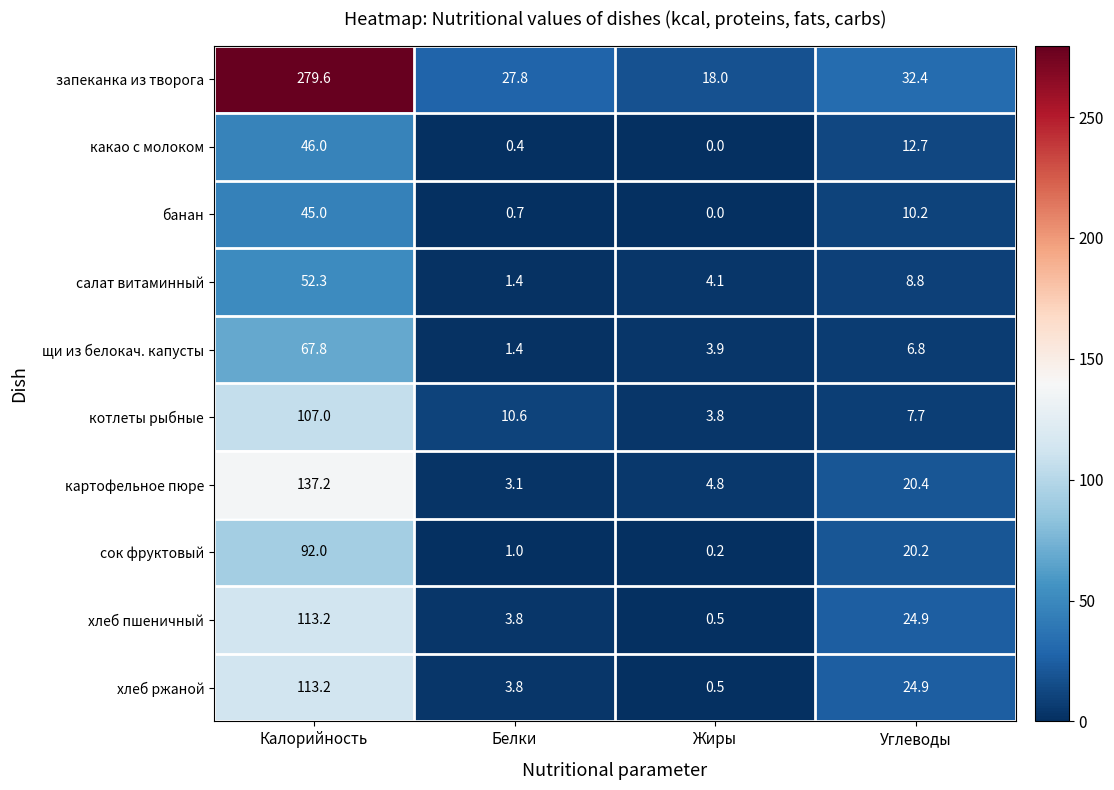

Is it true that запеканка из творога equals 94.2 at Калорийность?

False